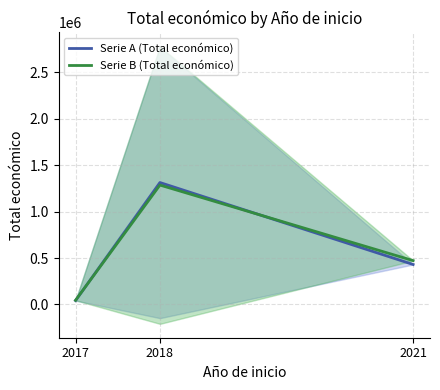

At which label is Serie A (Total económico) closest to 677269?

2021